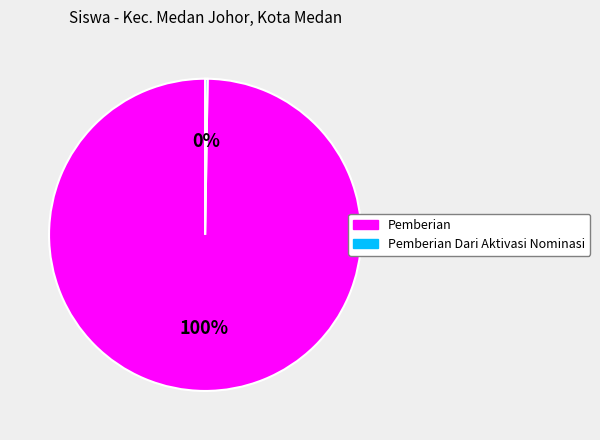

To the nearest percent, what is the difference between the largest and smallest slice percentages?

100%